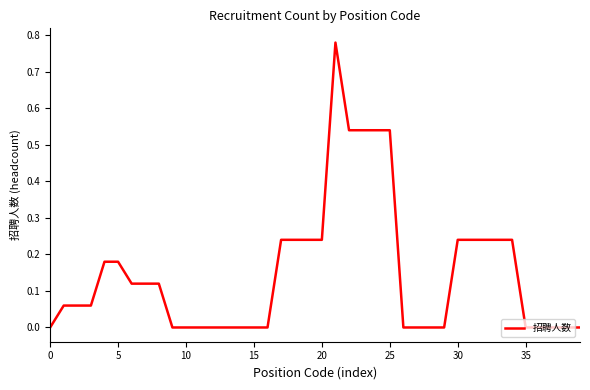

How many categories are shown in the chart?

40